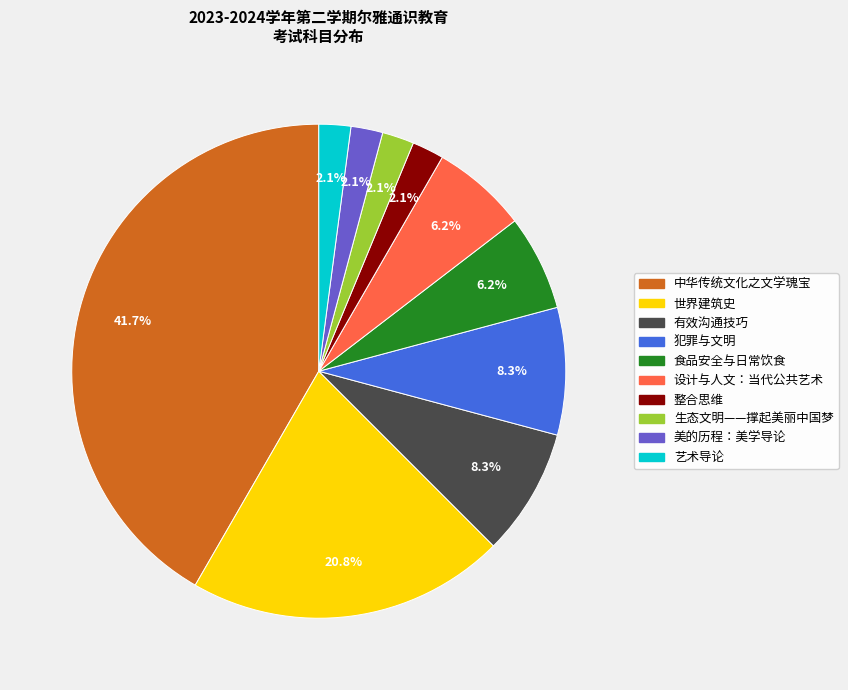

To the nearest percent, what is the difference between the largest and smallest slice percentages?

40%